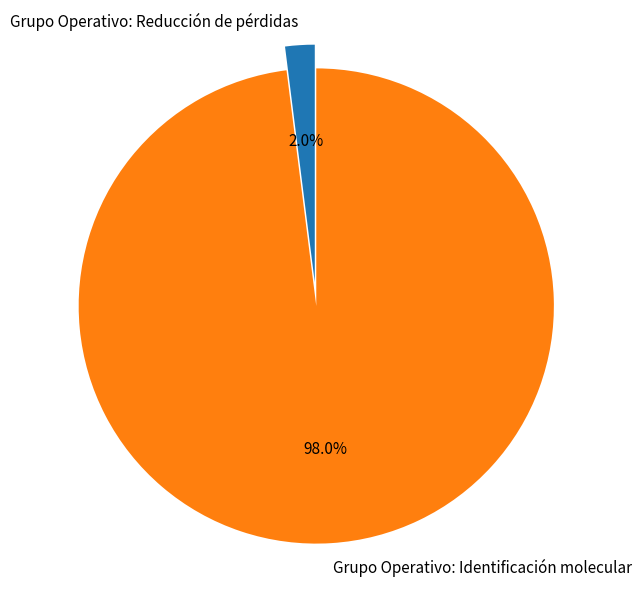

What is the total percentage of Grupo Operativo: Identificación molecular and Grupo Operativo: Reducción de pérdidas?

100.0%